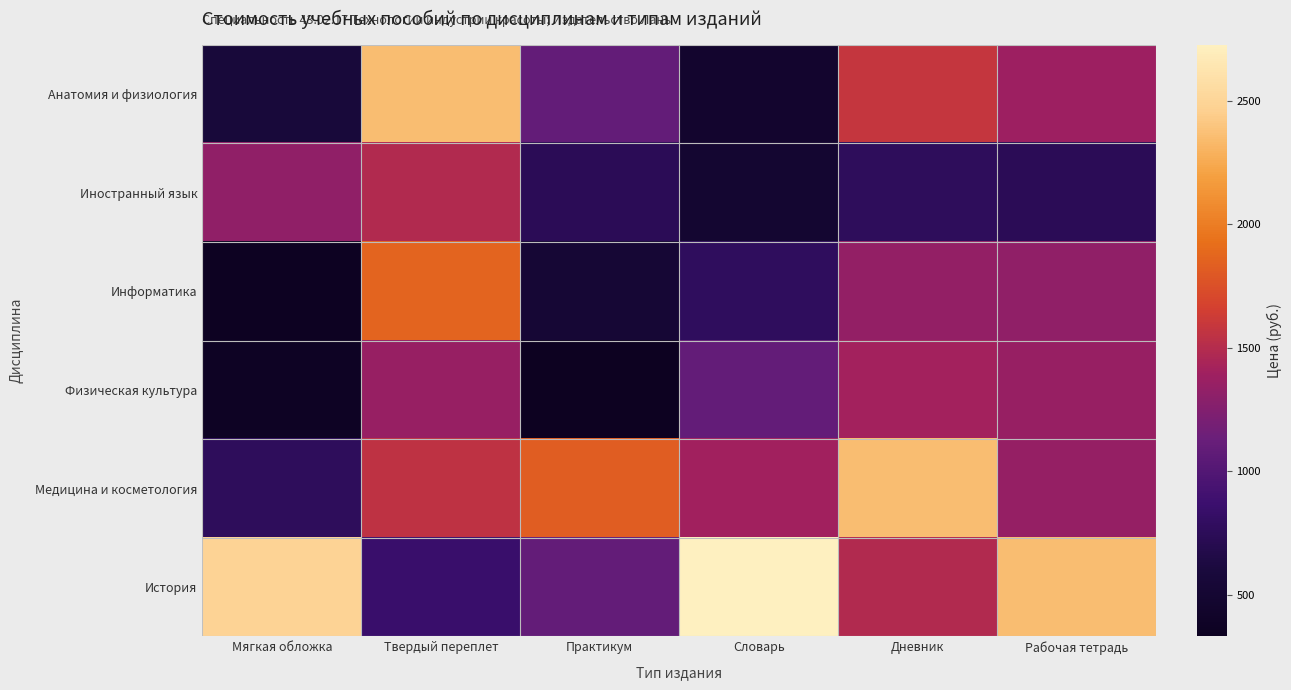

Which has a higher value, Словарь or Рабочая тетрадь?

Рабочая тетрадь